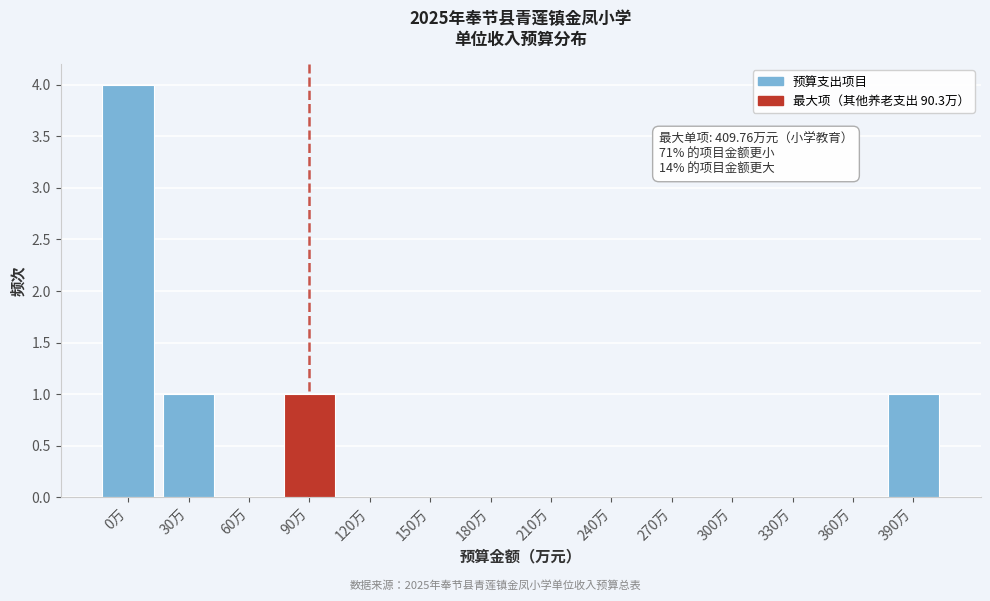

Reading left to right, transcribe all the data shown in this chart.

0万=4	30万=1	60万=0	90万=1	120万=0	150万=0	180万=0	210万=0	240万=0	270万=0	300万=0	330万=0	360万=0	390万=1